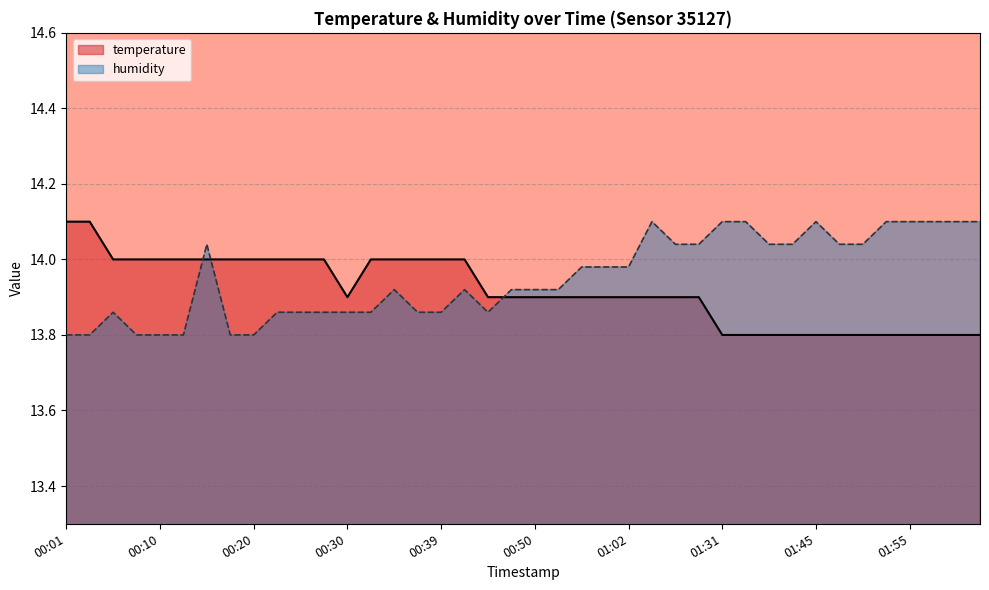

At how many categories does at least one series exceed 13?

40